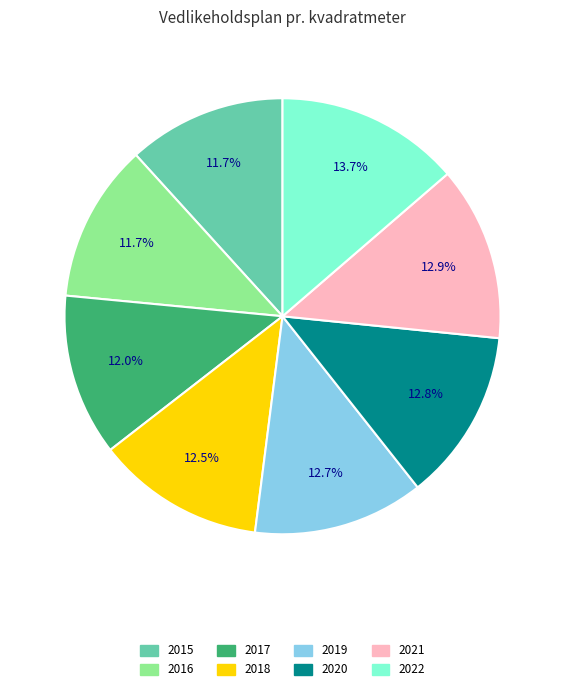

True or false: 2016 accounts for 5% of the total.

False